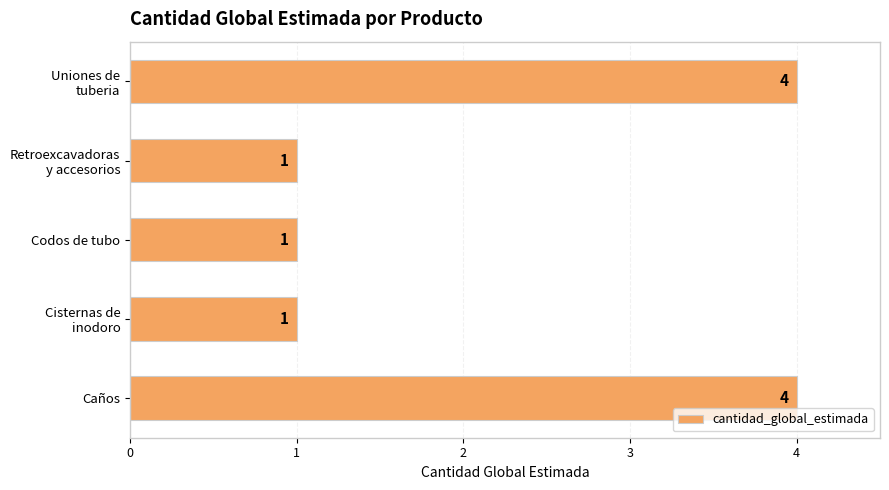

Is it true that the value at Caños is 5?

False